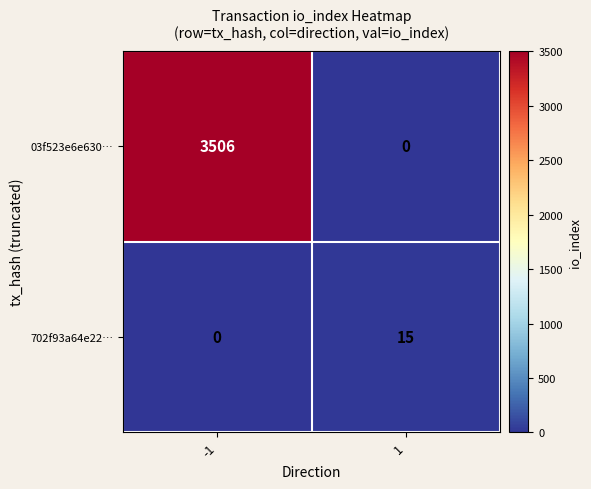

Is it true that 03f523e6e630… equals 3506 at -1?

True